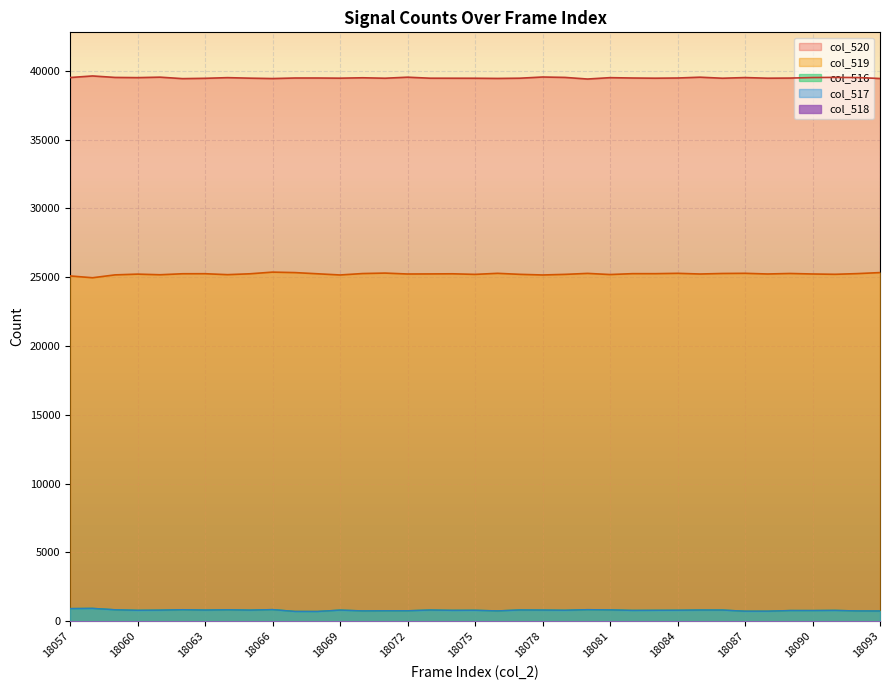

Which series has the largest total across all categories?

col_520